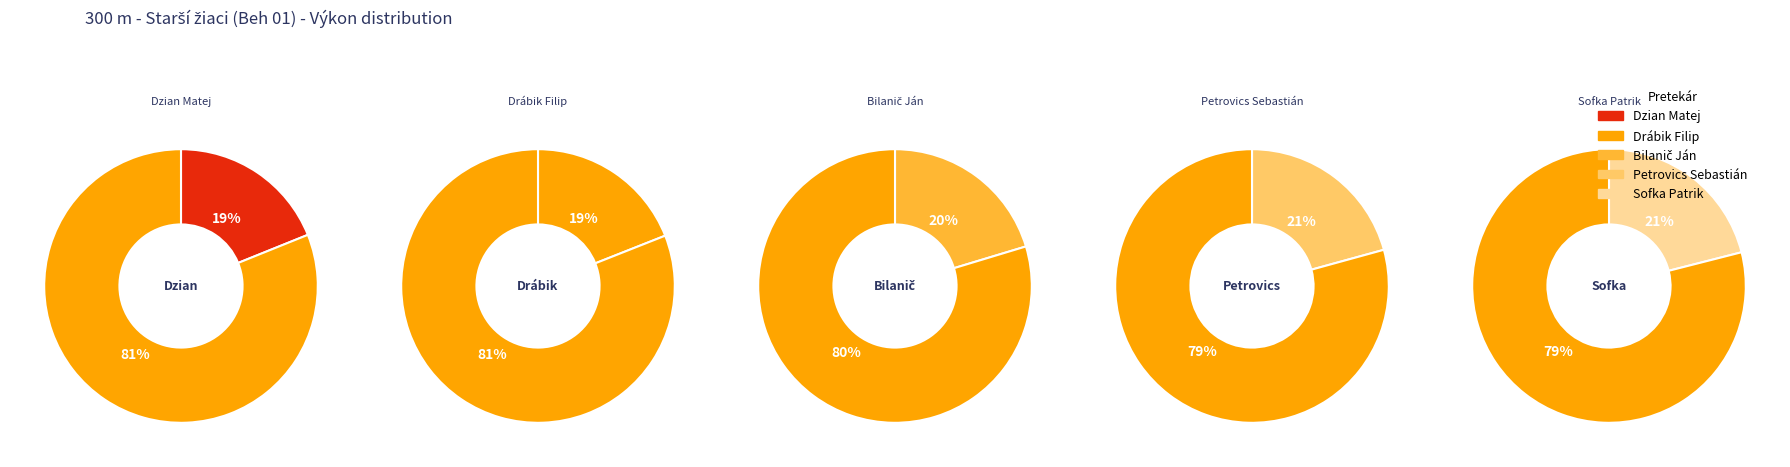

How many slices are in this pie chart?

5